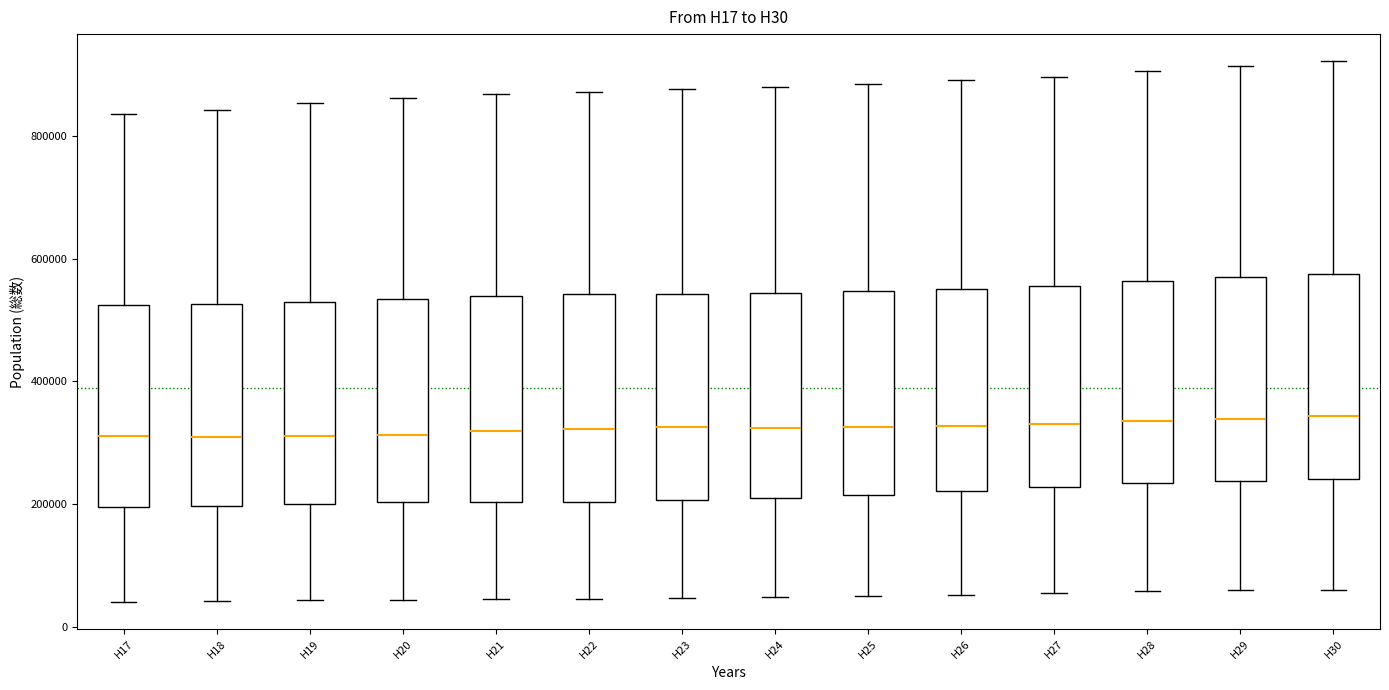

Where is the lower edge of the box for H21 on the y-axis? The values are not printed on the chart, so give them approximately, as read against the axis.

200000